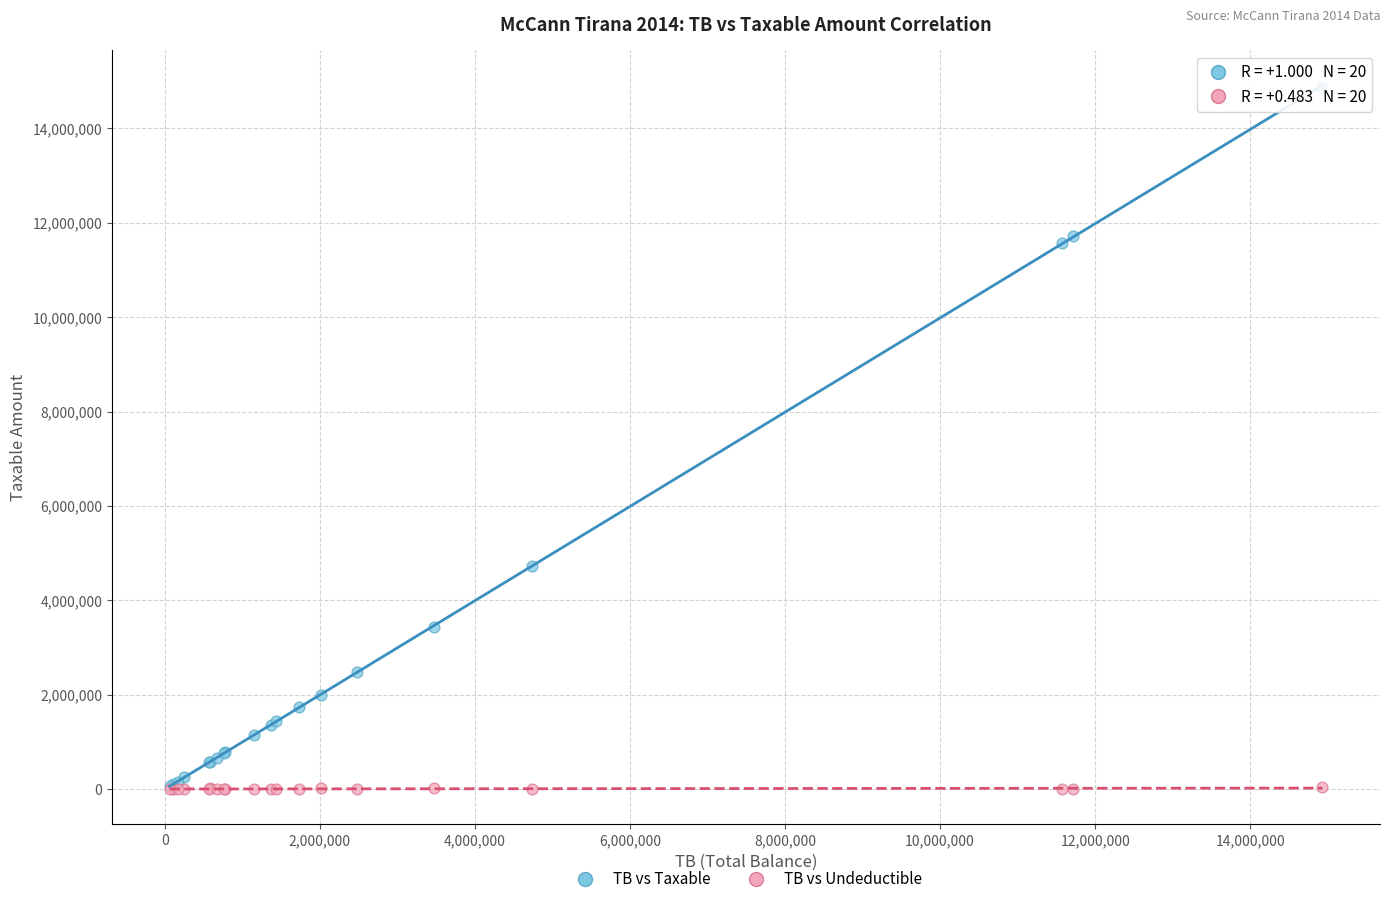

Which series contains the highest Y value?

TB vs Taxable